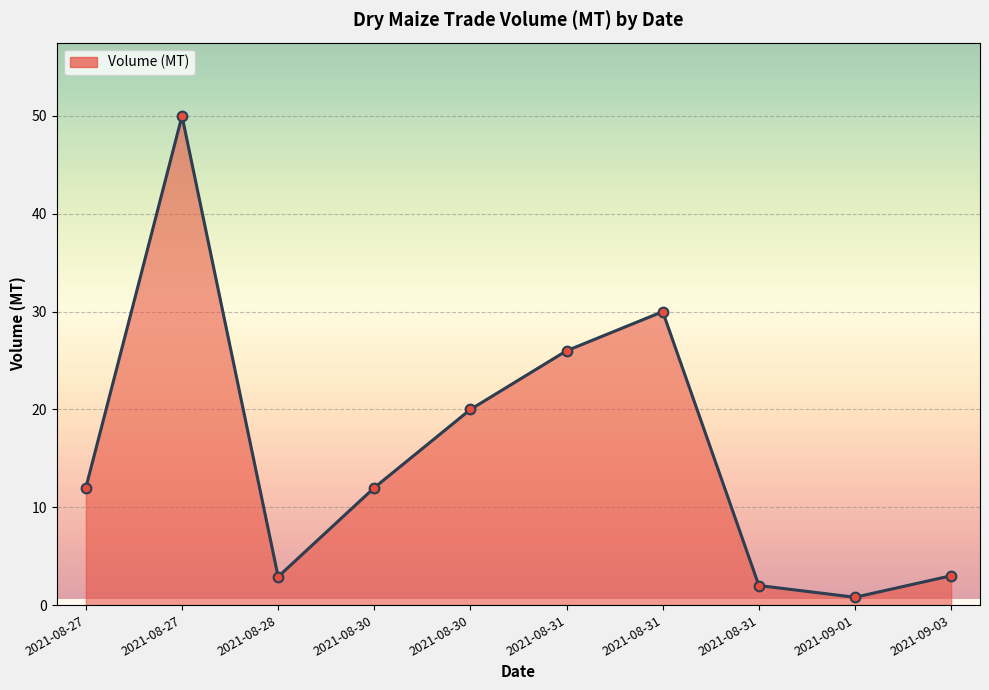

How many points are higher than both their immediate neighbors (excluding endpoints)?

2